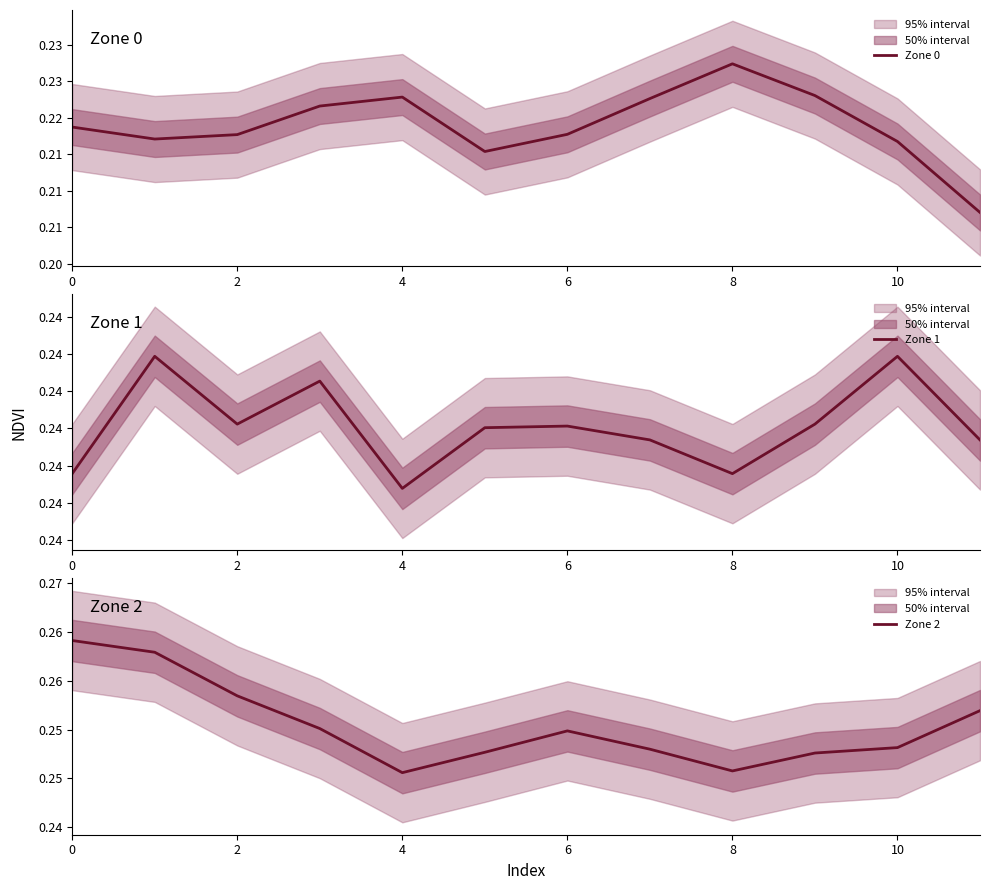

True or false: Zone 0 and Zone 2 intersect in this chart.

False